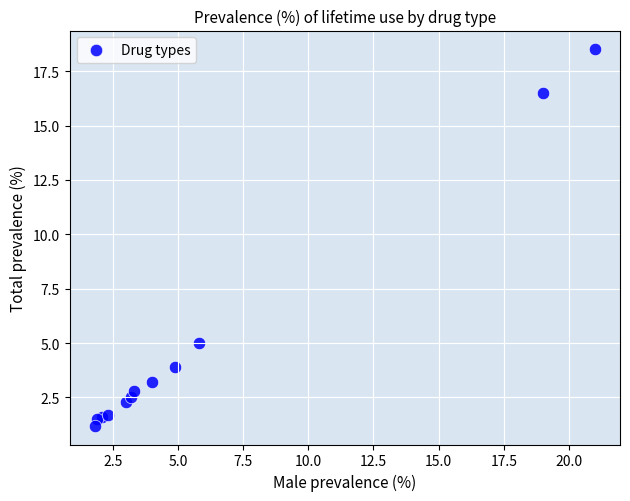

What Y value in the scatter plot is closest to 9?

5.0